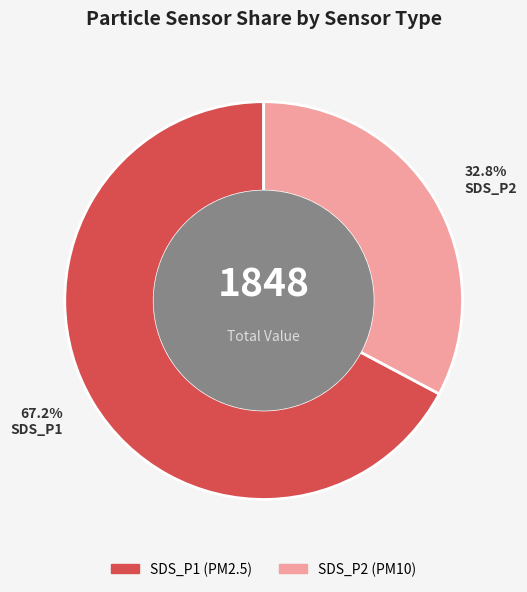

What is the smallest slice in the pie chart?

SDS_P2